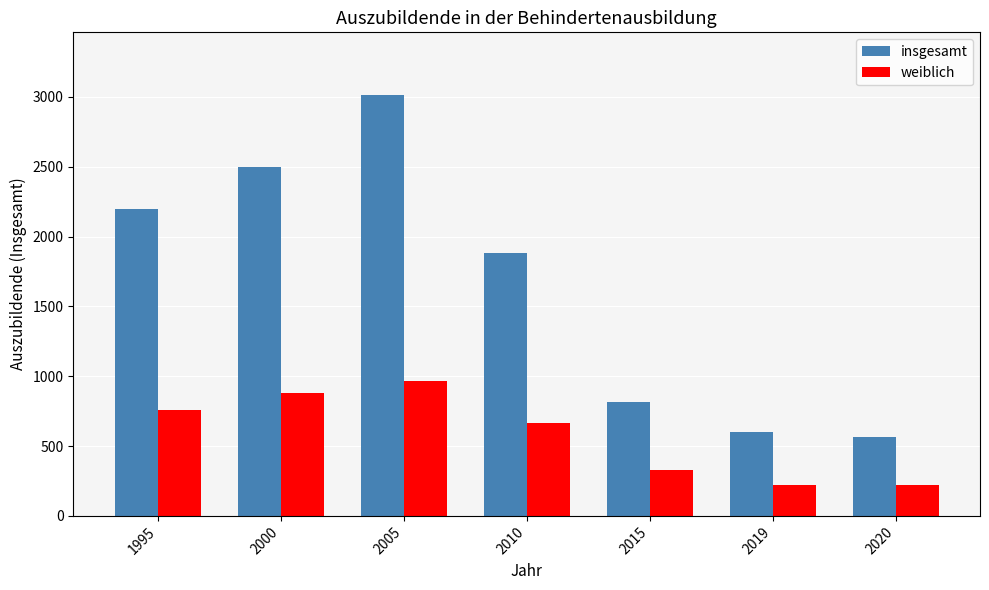

What is the sum of the weiblich values at 1995 and 2005?

1726